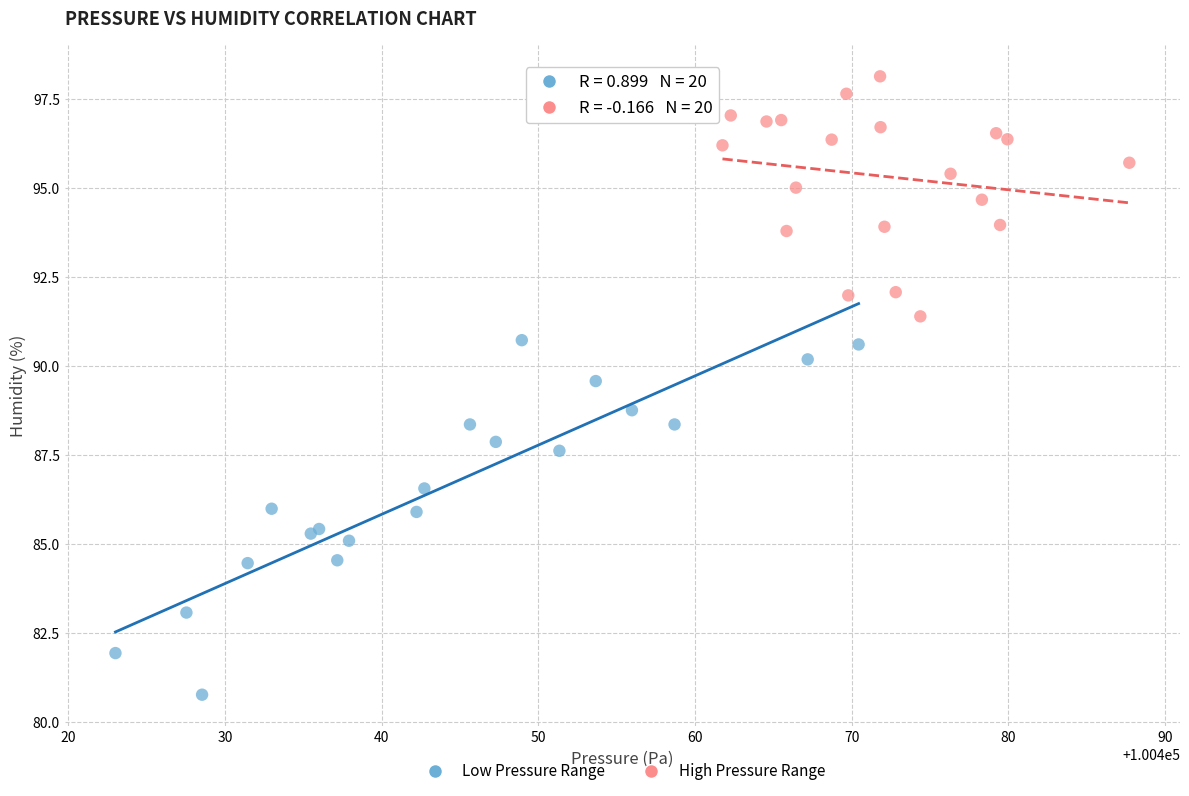

What are all the series names shown in the legend?

Low Pressure Range, High Pressure Range